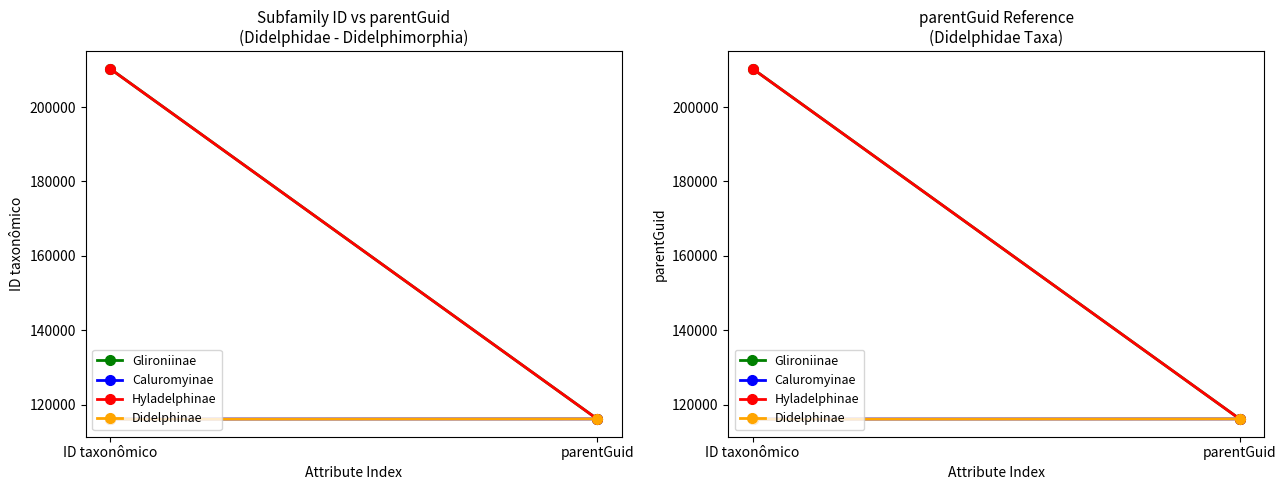

At how many categories does at least one series exceed 198935?

1